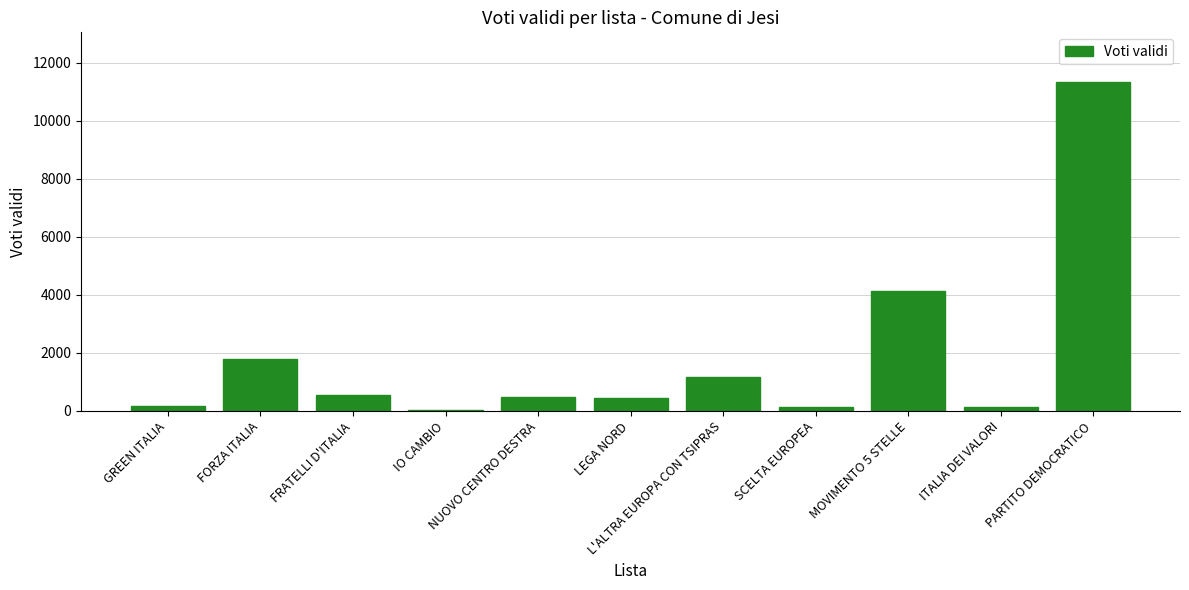

Is it true that the value at FORZA ITALIA is 379?

False